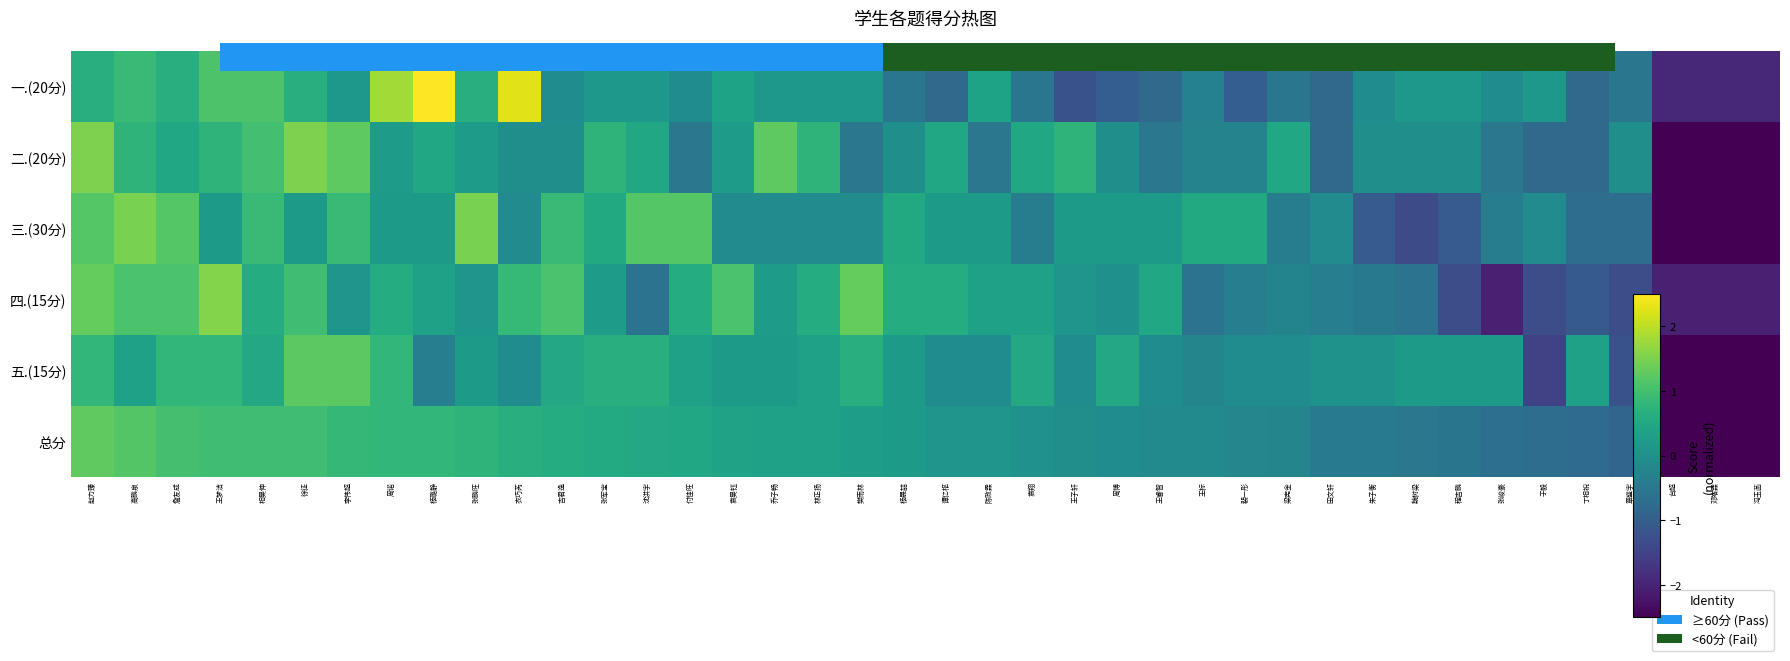

Is it true that 五.(15分) equals 0.3 at 樊雨林?

False